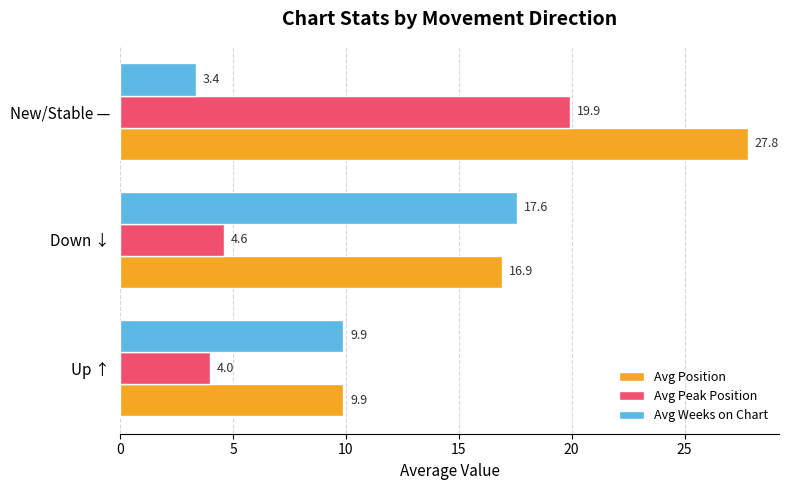

The Avg Weeks on Chart series shows 9.9 at Up ↑. True or false?

True